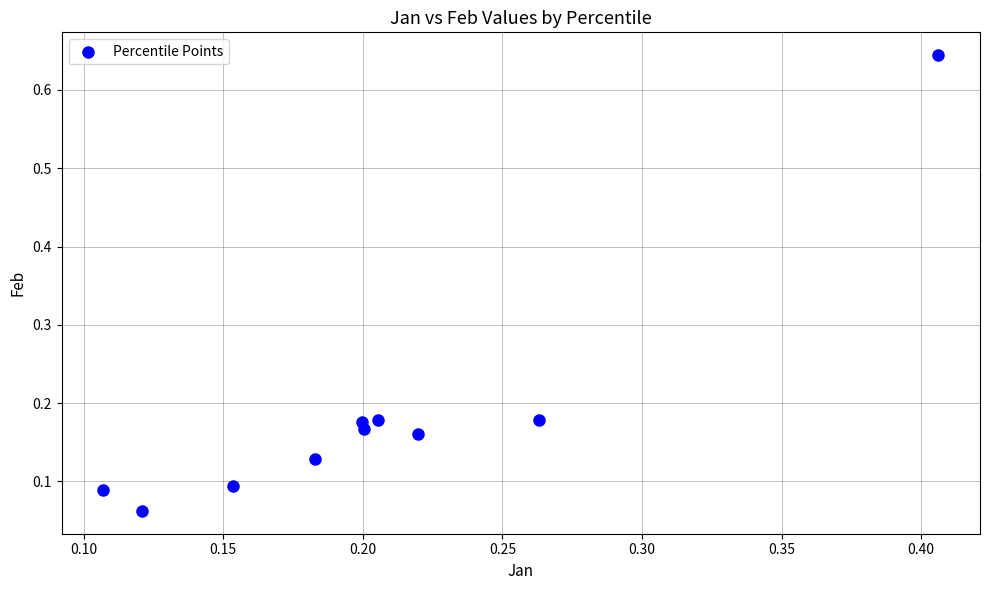

What is the range of X values (max minus min)?

0.3